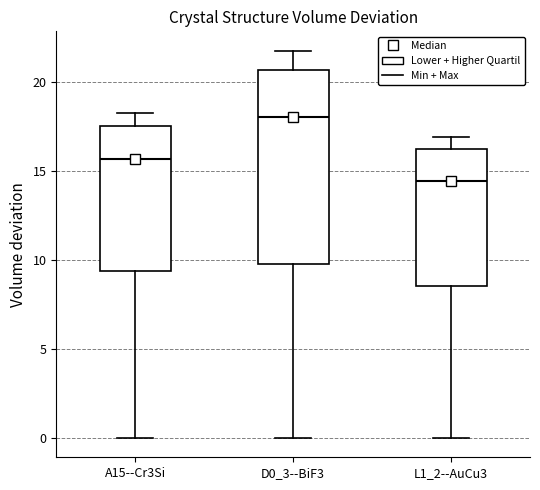

Which box is the tallest, from its lower edge to its upper edge?

D0_3--BiF3